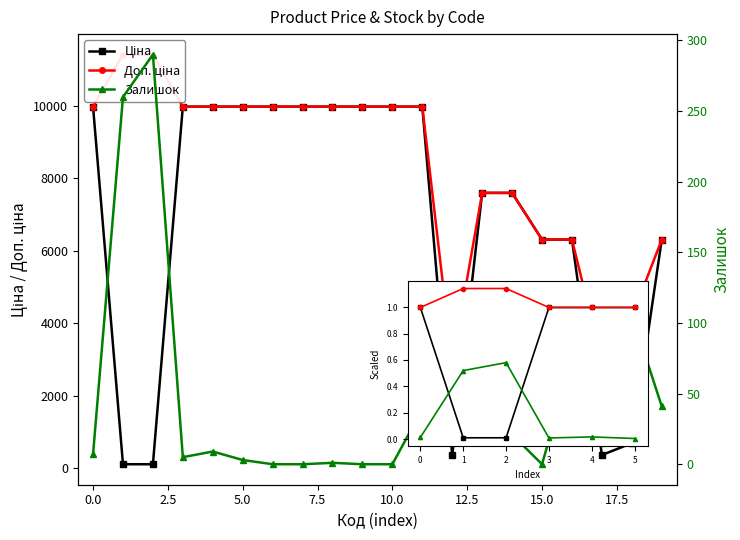

Does the chart have visible grid lines?

No